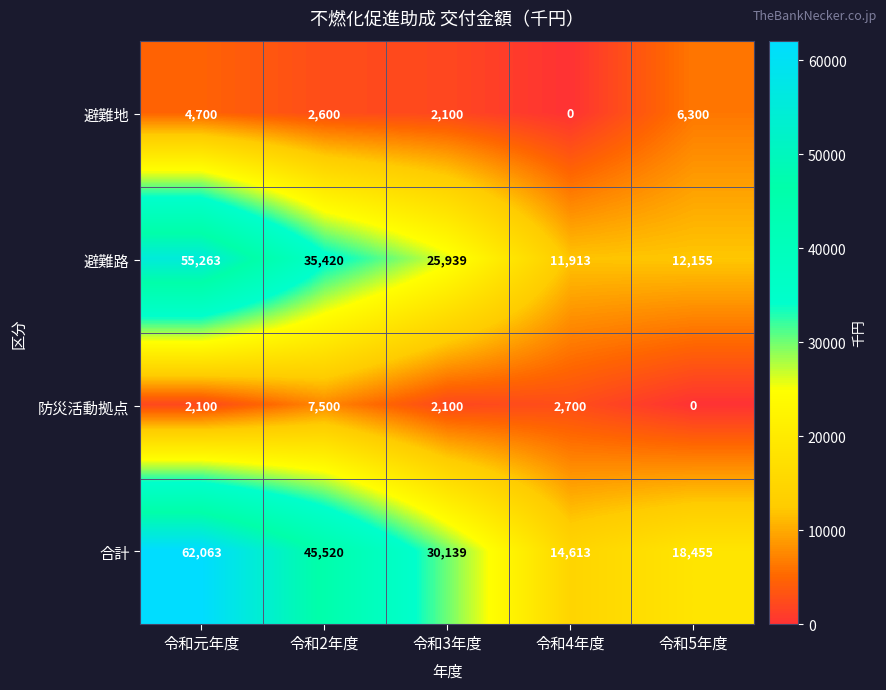

True or false: 合計 has a value of 3771 at 令和5年度.

False